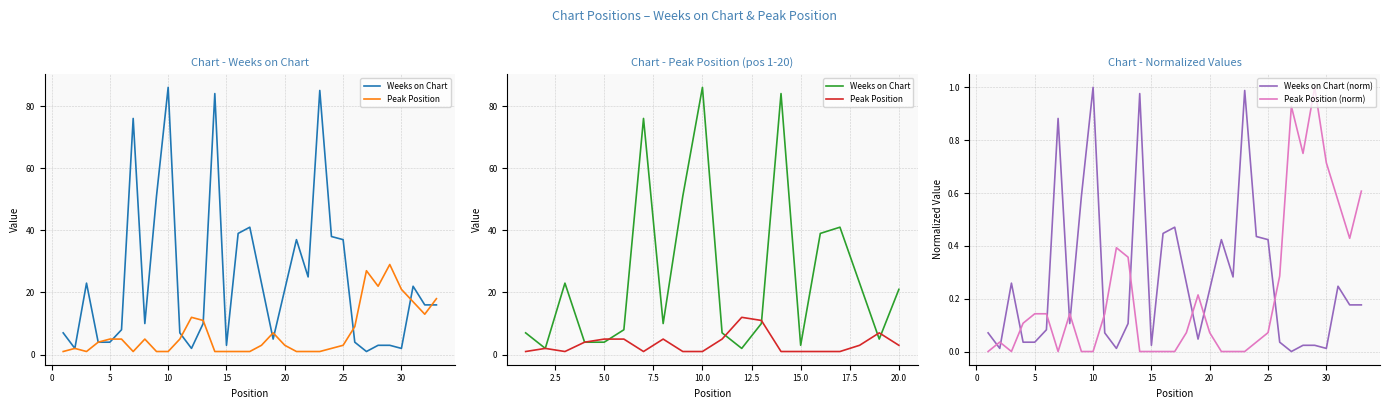

How many data points in Weeks on Chart are above 16?

15